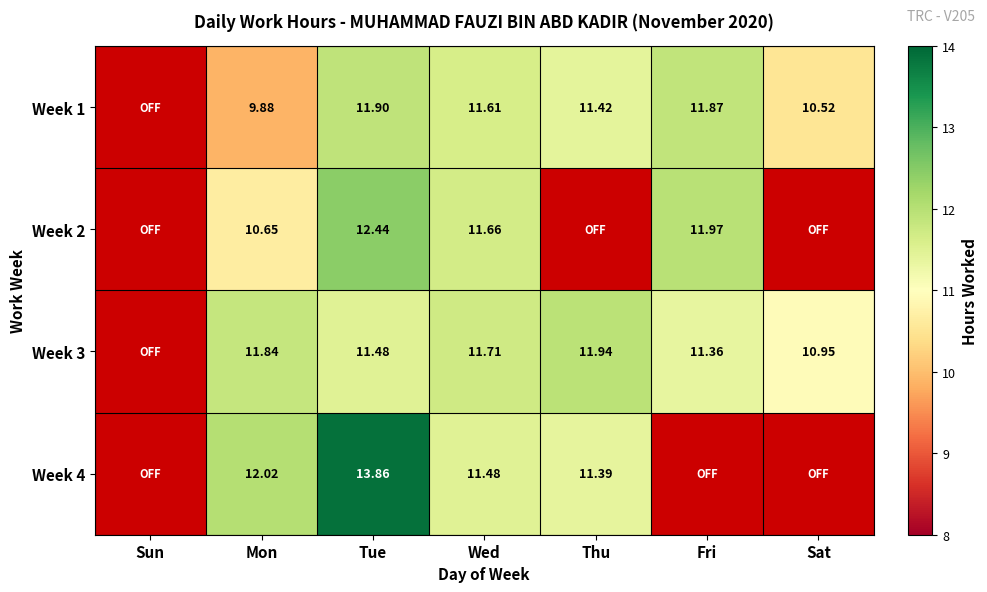

What value does the Week 1 series have at Sat?

10.5